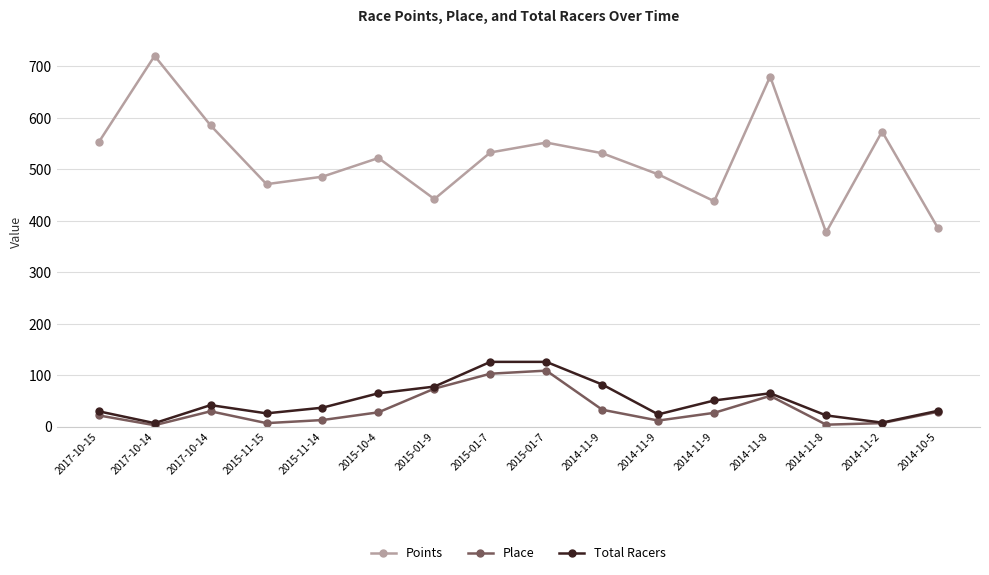

Between 2014-11-8 and 2017-10-15, which is larger?

2014-11-8